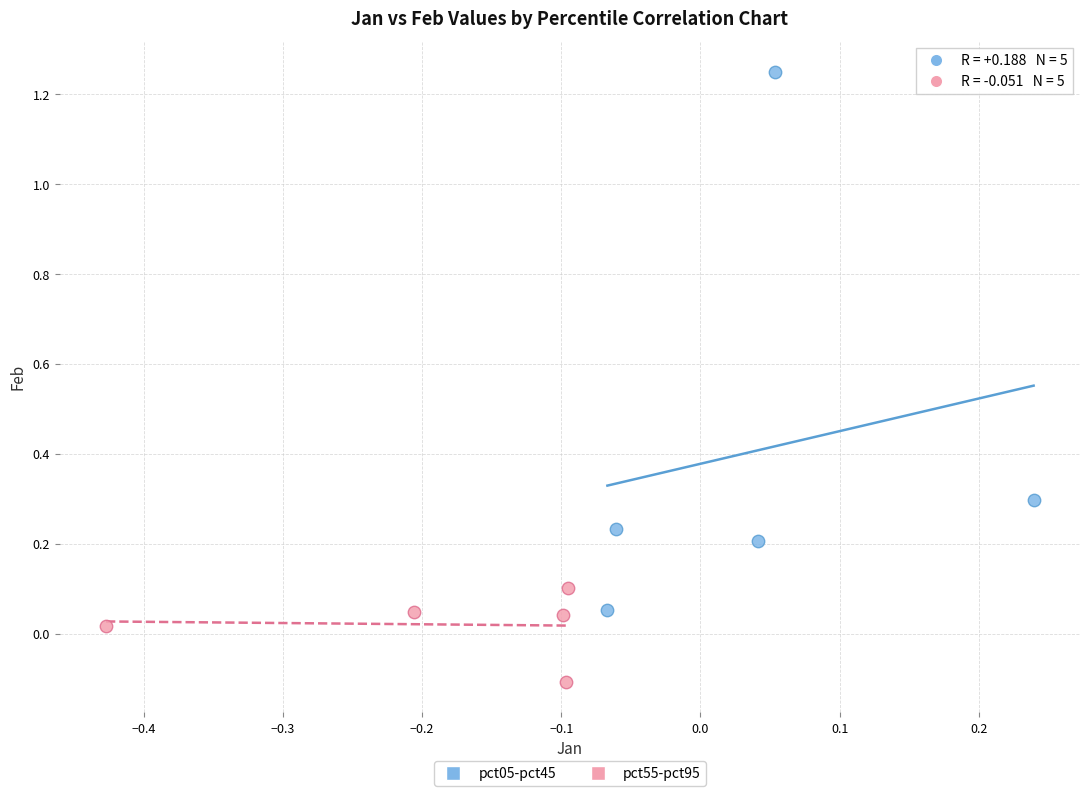

Which series reaches the minimum Y coordinate?

pct55-pct95